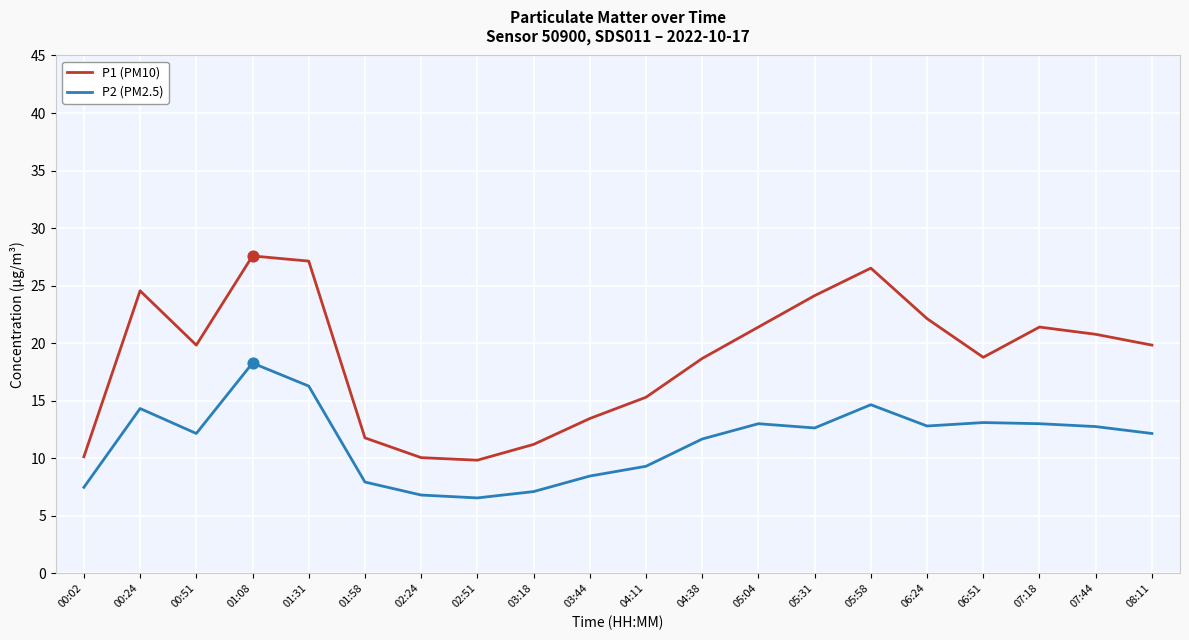

What is the spread (max minus min) of values at 05:58?

11.9